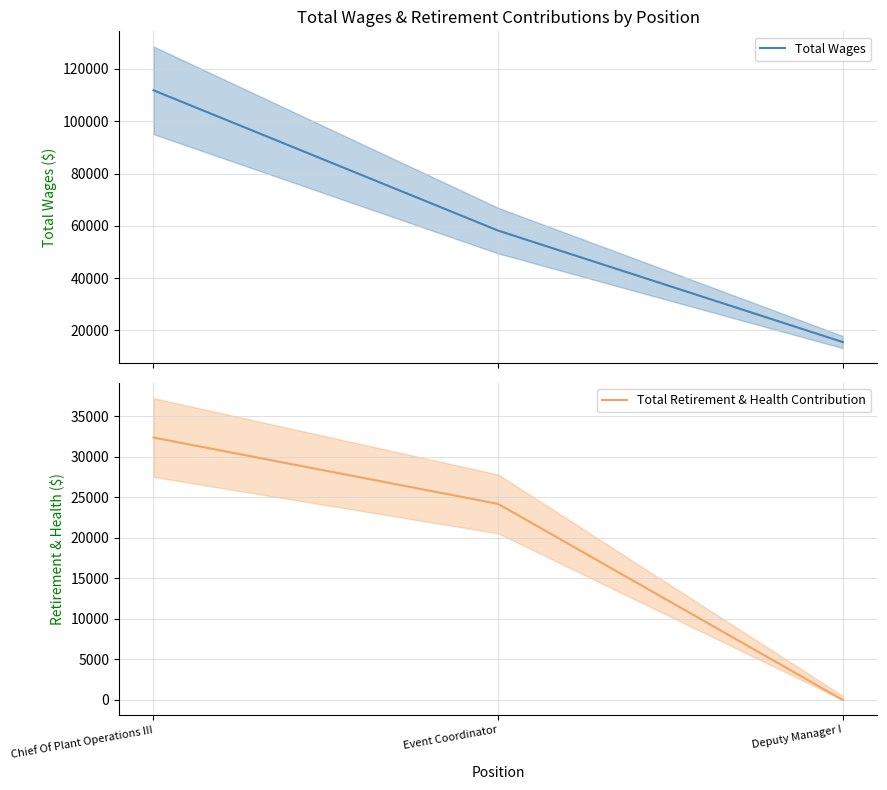

At which category is the sum across all series the highest?

Chief Of Plant Operations III